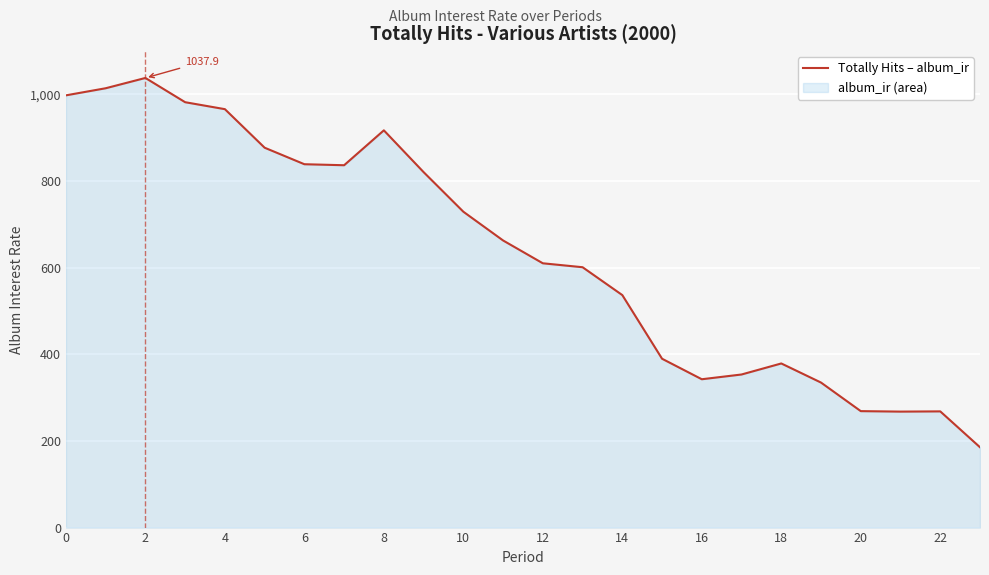

How many values are below 662?

12